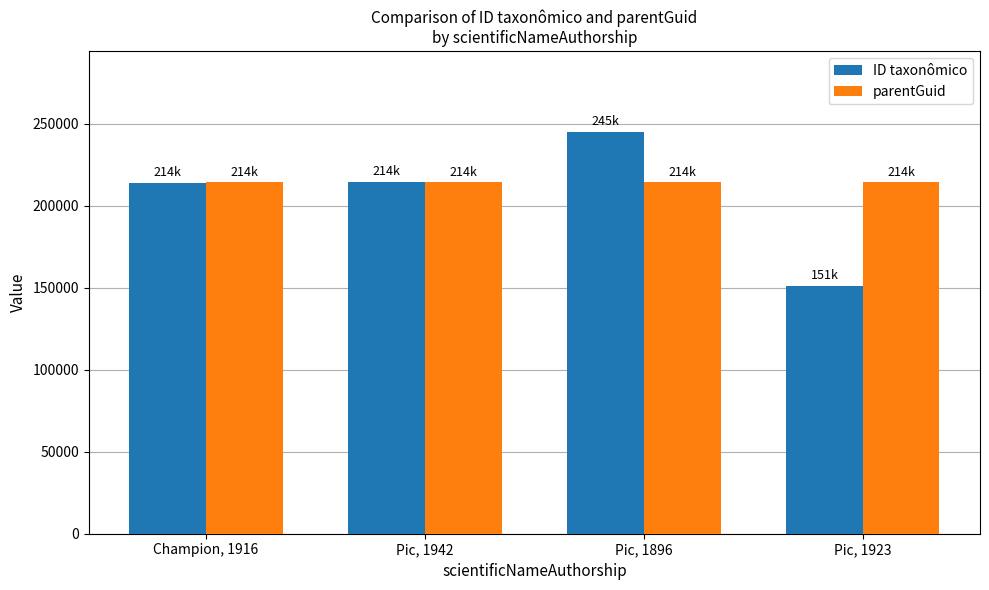

What value does the ID taxonômico series have at Champion, 1916?

214035